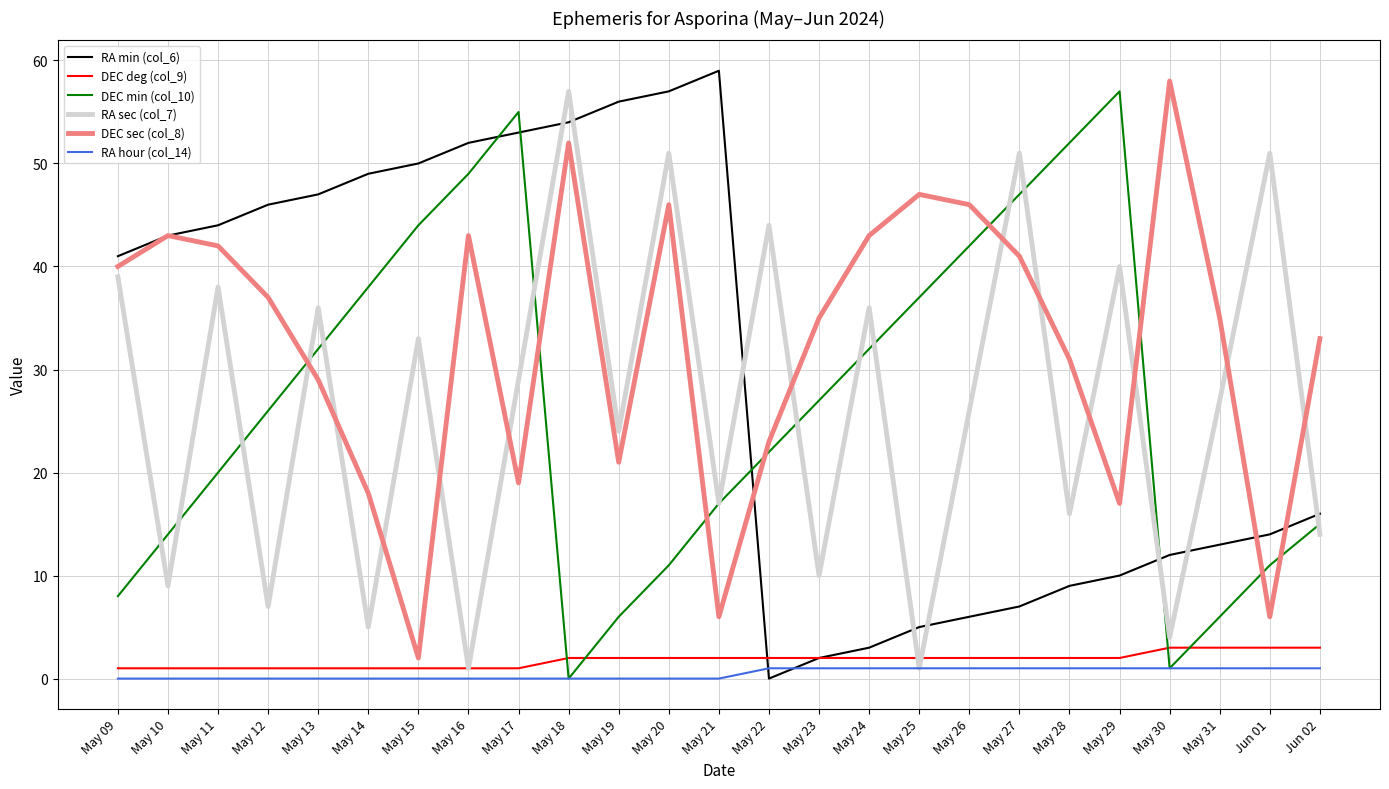

Which series has the largest total across all categories?

DEC sec (col_8)